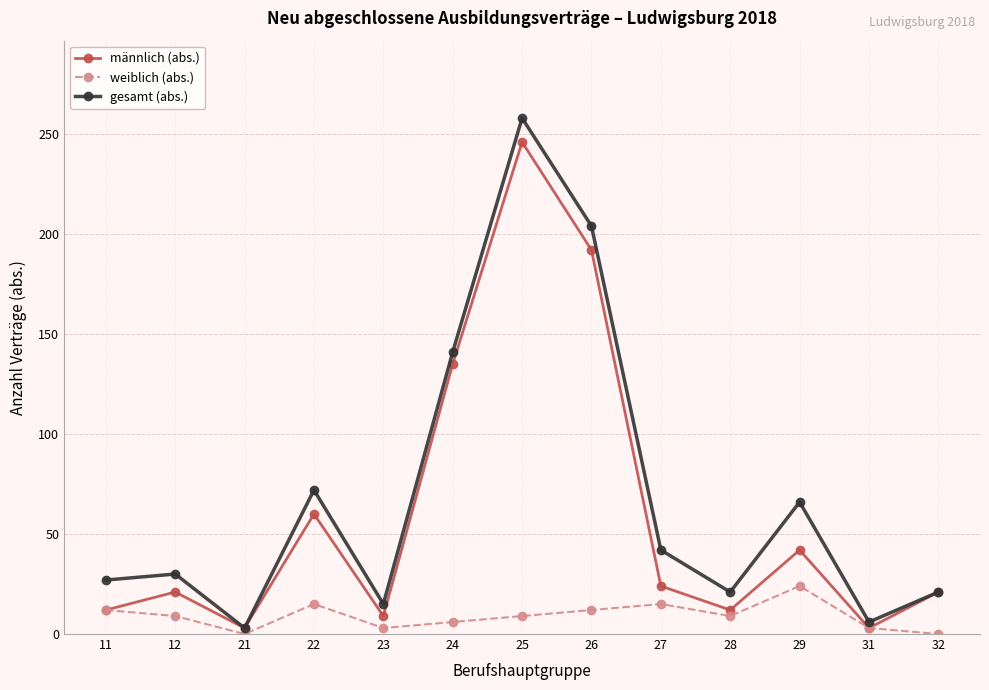

The weiblich (abs.) series shows 3 at 31. True or false?

True